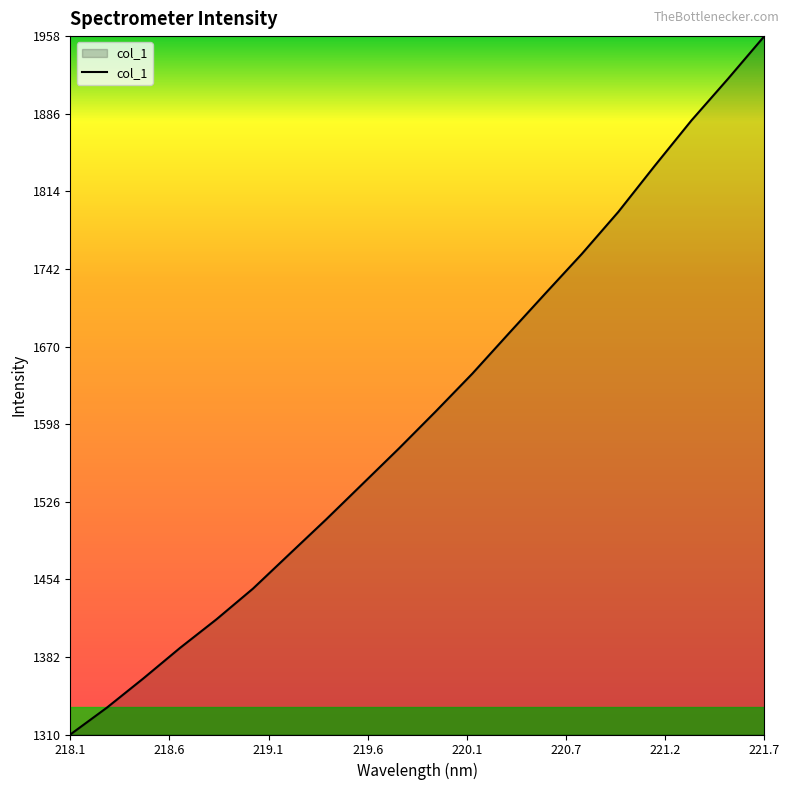

What is the greatest value displayed?

1957.9